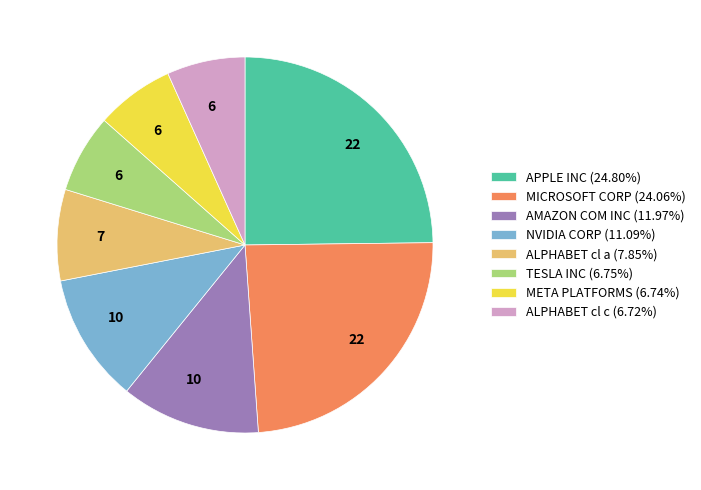

Does any single category account for the majority?

No